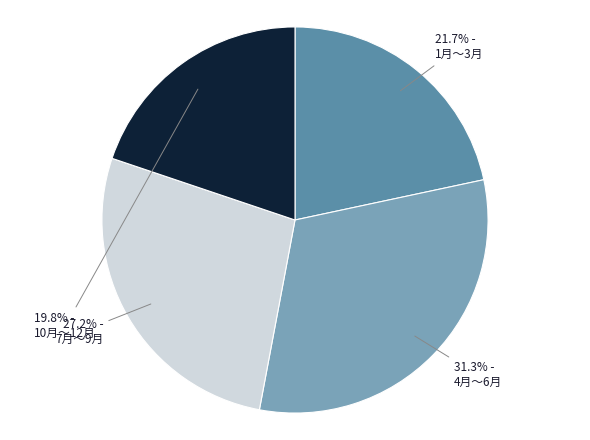

Between 10月〜12月 and 1月〜3月, which is larger?

1月〜3月